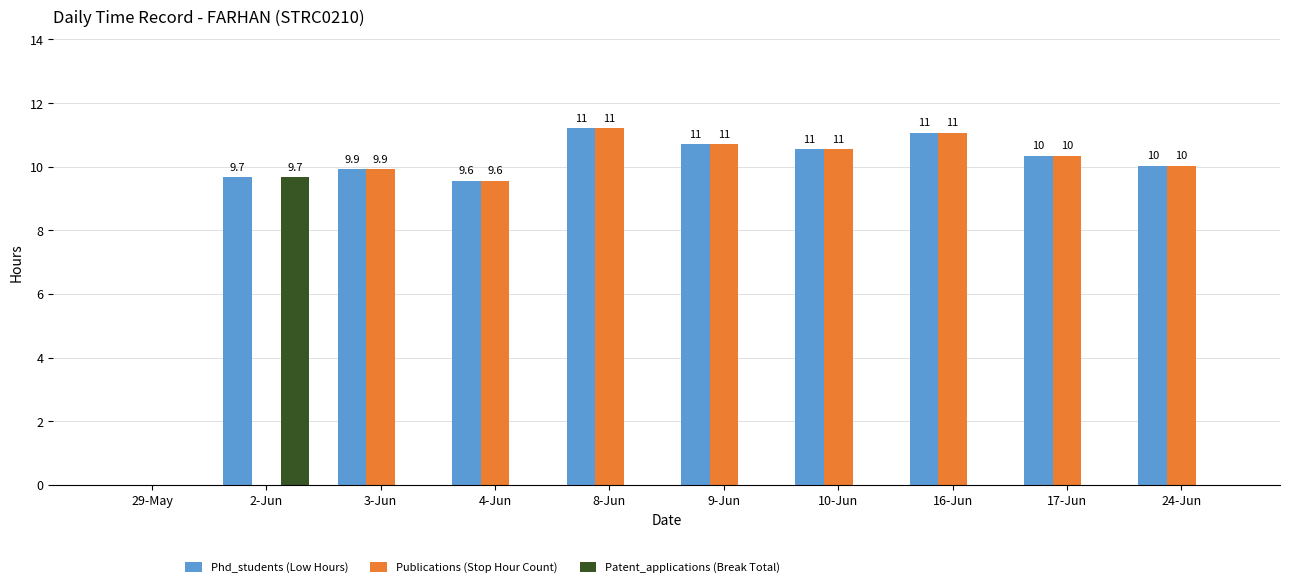

At which category is the sum across all series the highest?

8-Jun